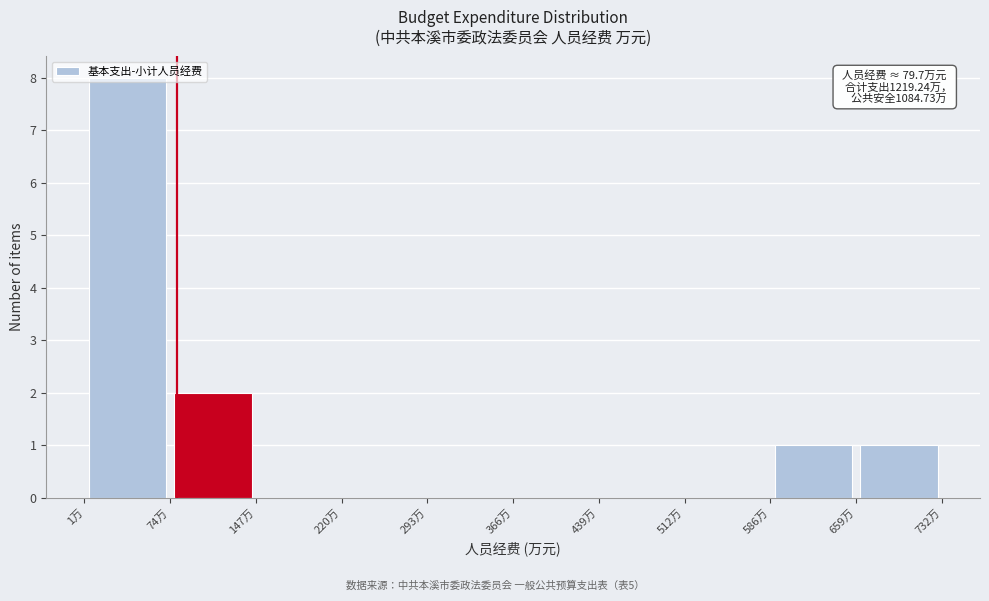

Over which range of the x-axis is the bar tallest?

0 to 70